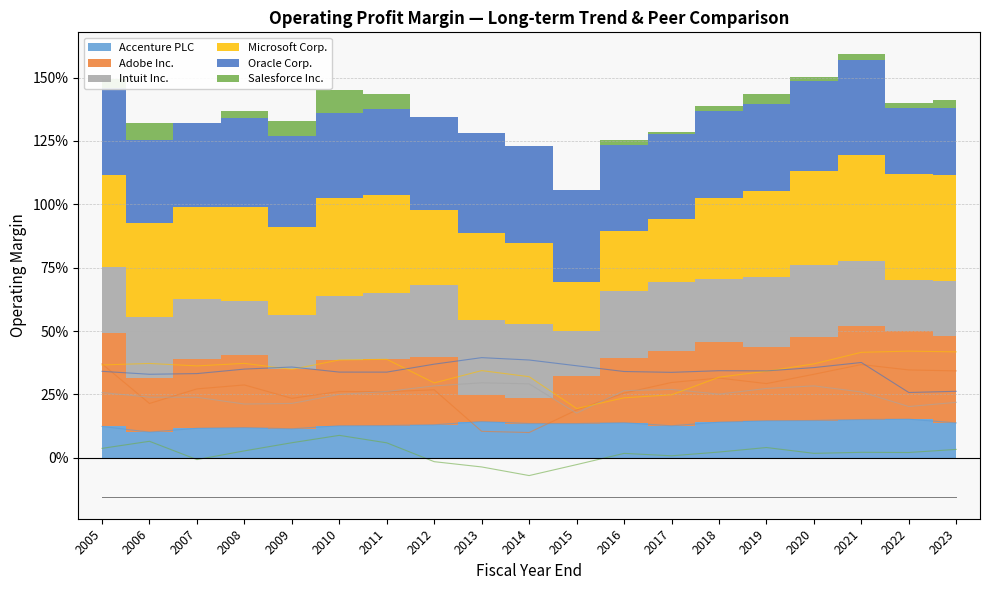

Which category has the lowest value in the Intuit Inc. series?

2015